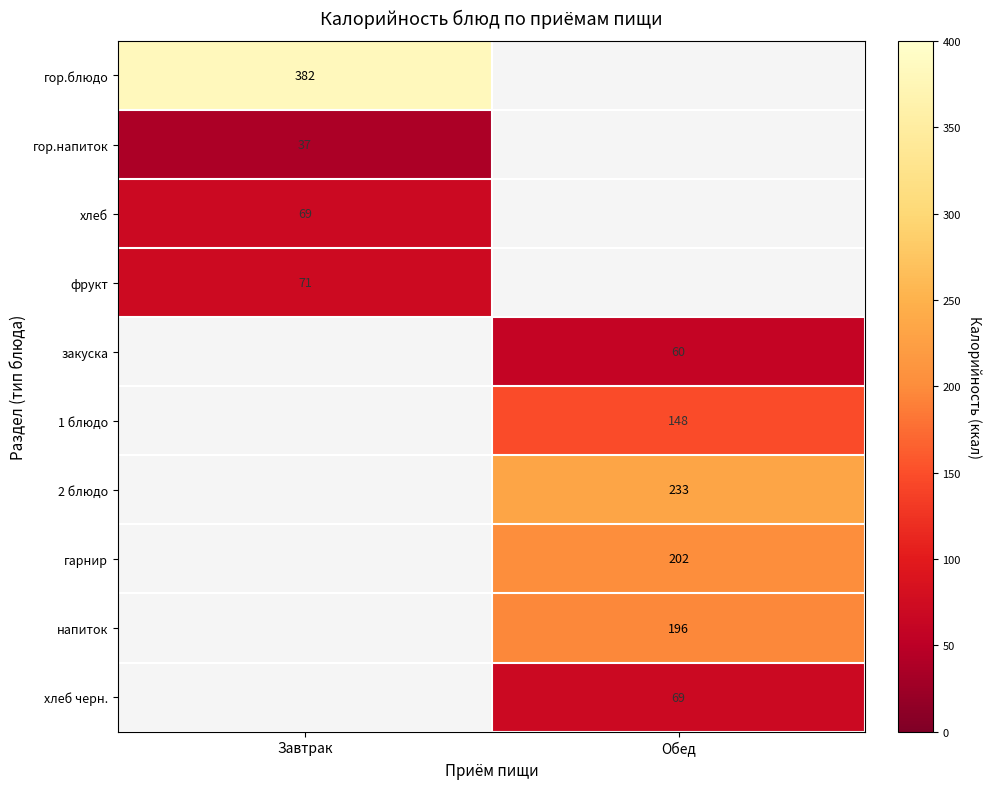

What is the minimum value shown in the chart?

37.0